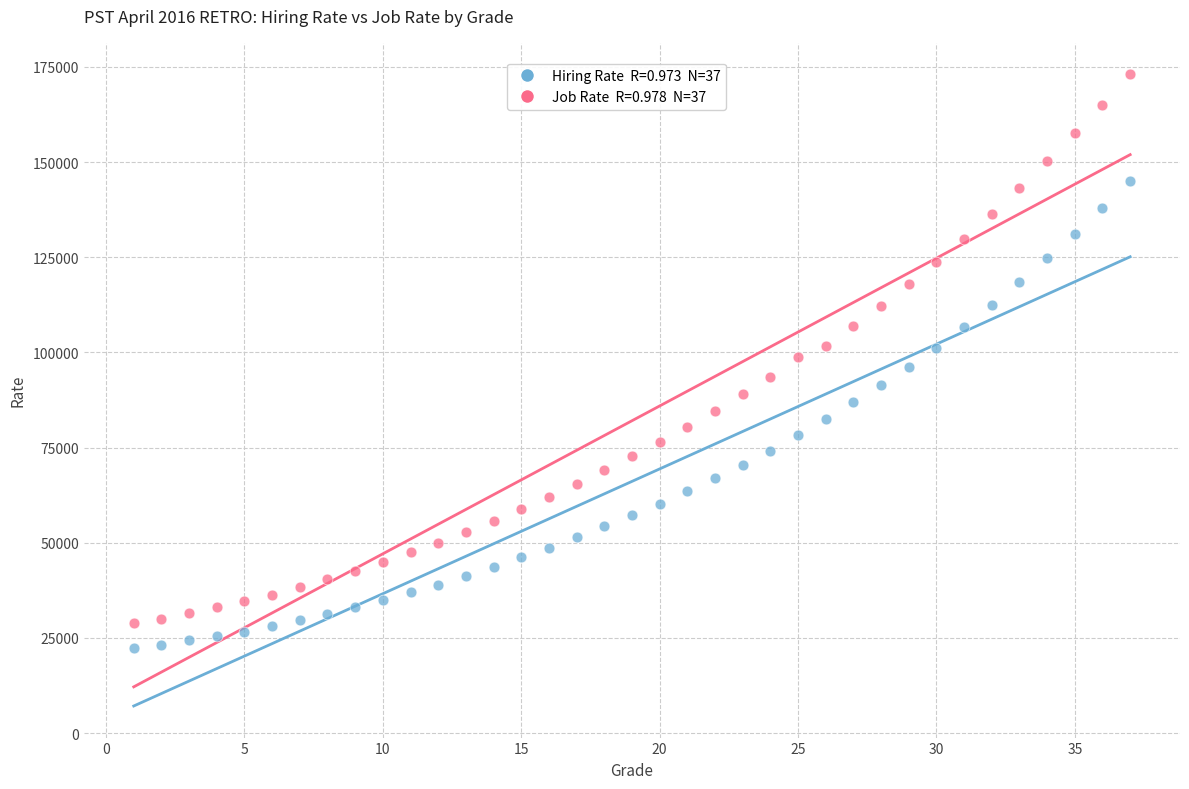

Across all data points, what is the range of Y values (max minus min)?

150605